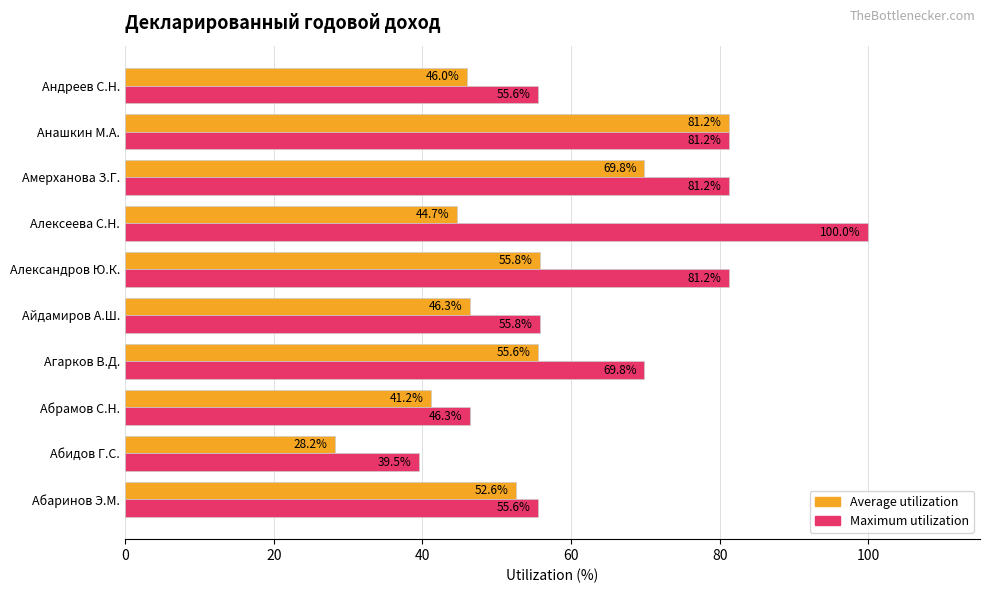

Which category has the highest value in the Average utilization series?

Анашкин М.А.